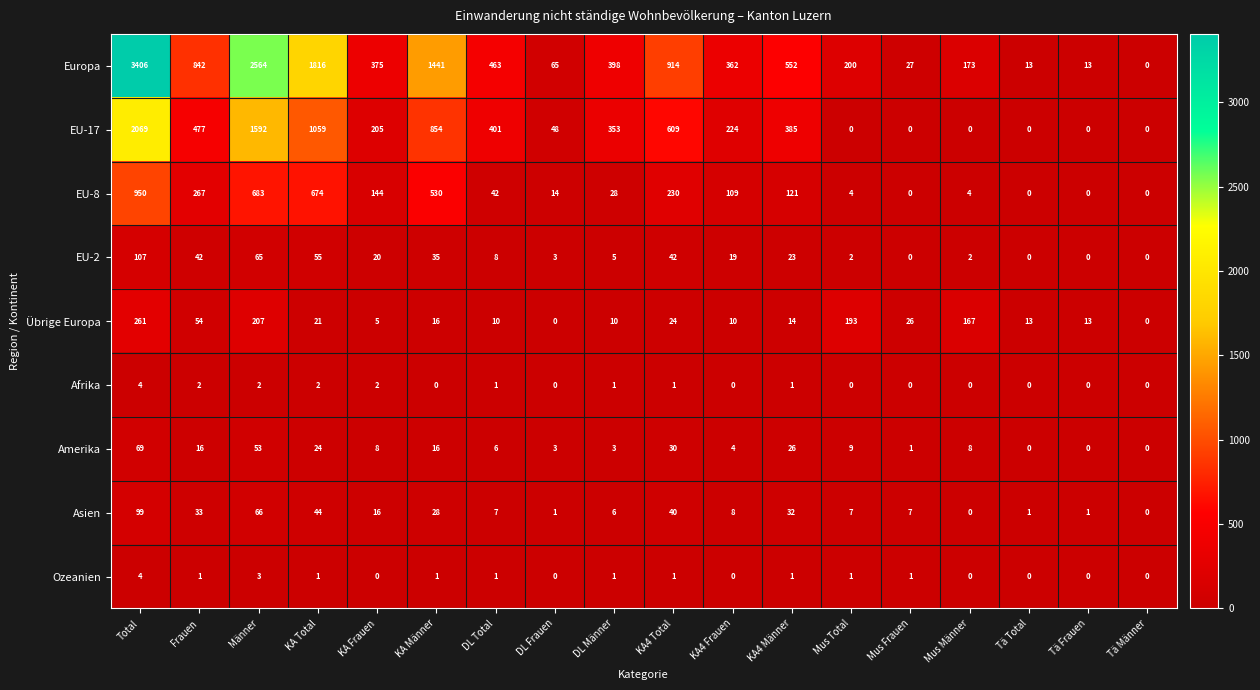

How many series are shown in this chart?

9